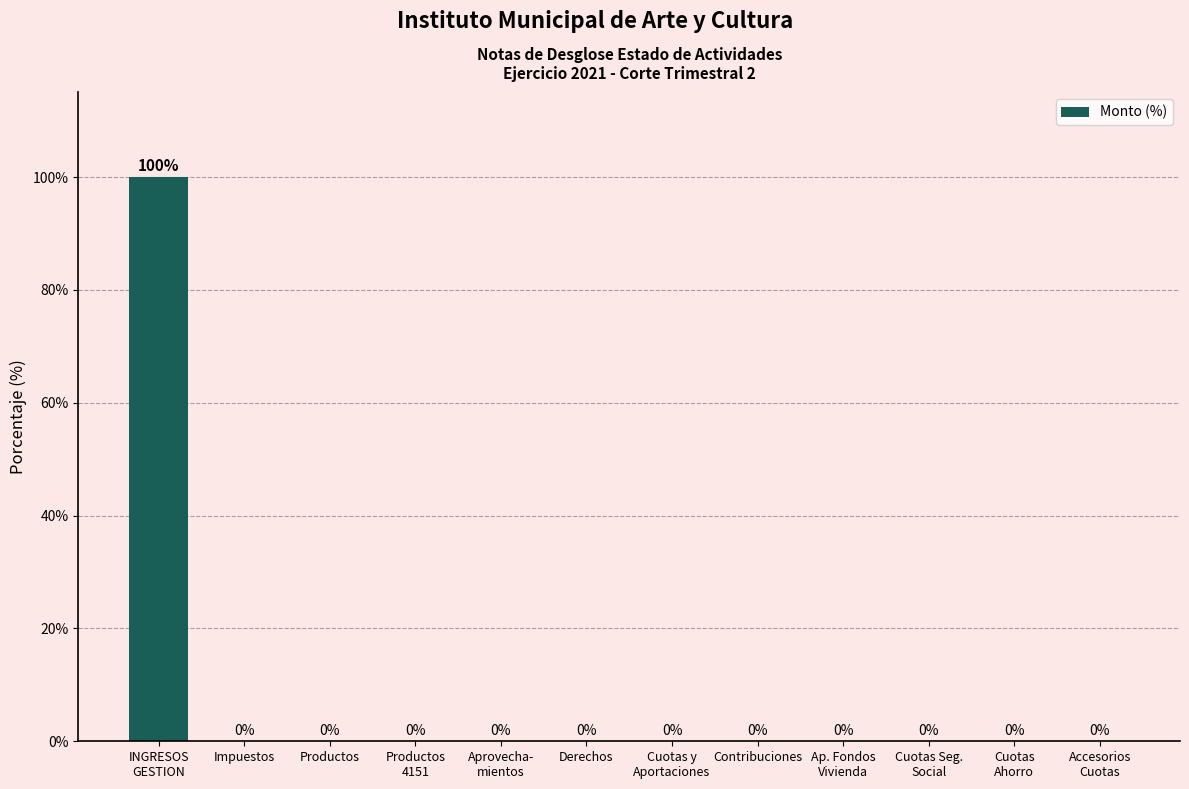

Is it true that the value at Impuestos is 0.0?

True